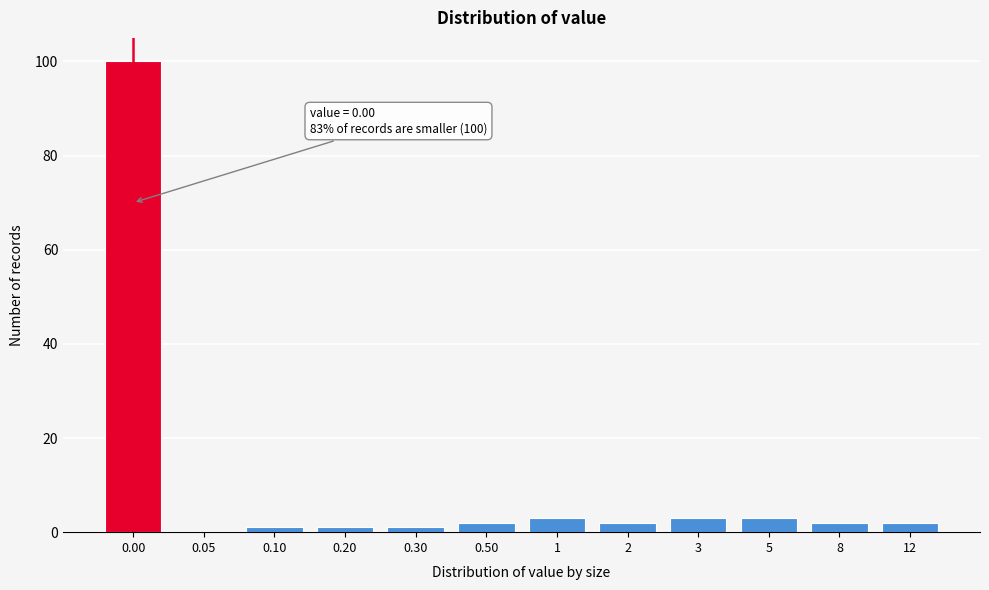

Reading left to right, list all the values displayed in this chart.

0.00=100	0.05=0	0.10=1	0.20=1	0.30=1	0.50=2	1=3	2=2	3=3	5=3	8=2	12=2